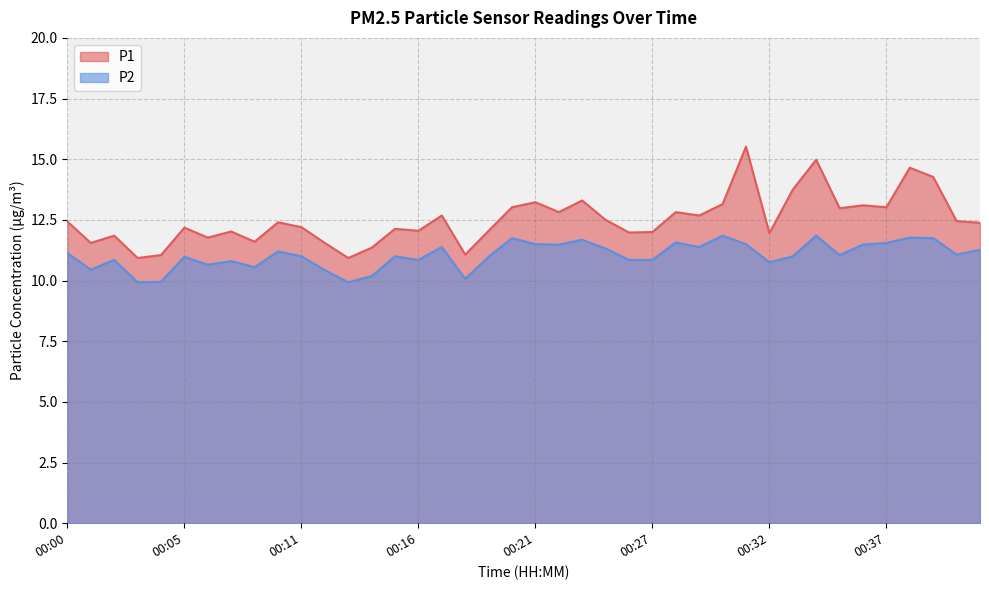

Count the number of data series in this chart.

2